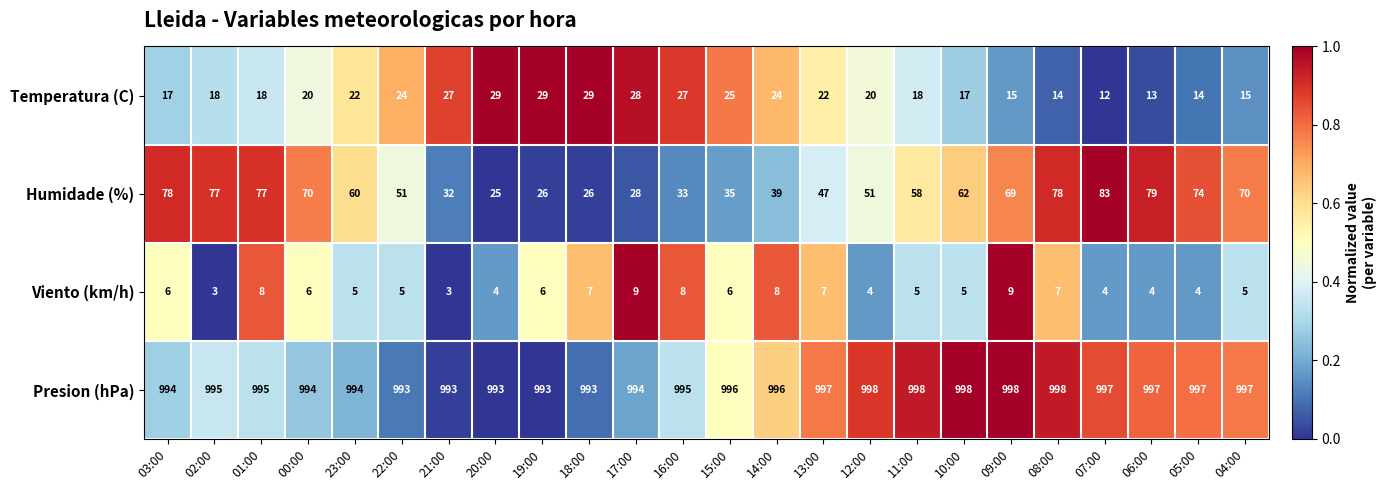

What is the total value across all series at 10:00?

1082